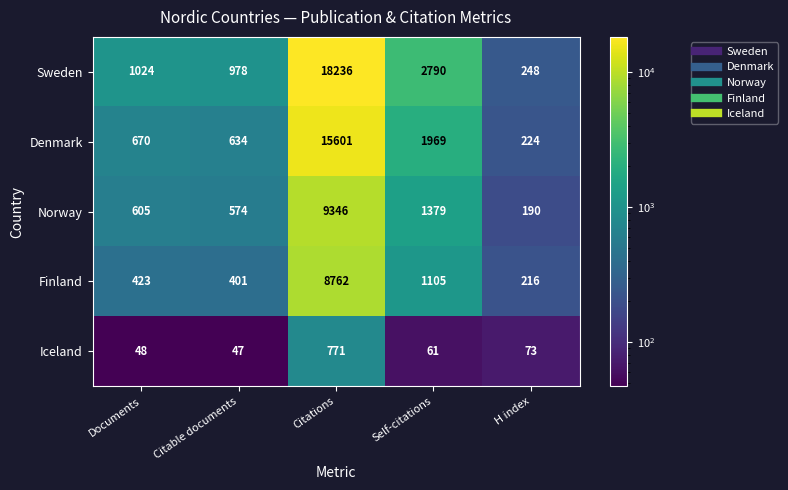

Rank the series at Self-citations from lowest to highest value.

Iceland, Finland, Norway, Denmark, Sweden